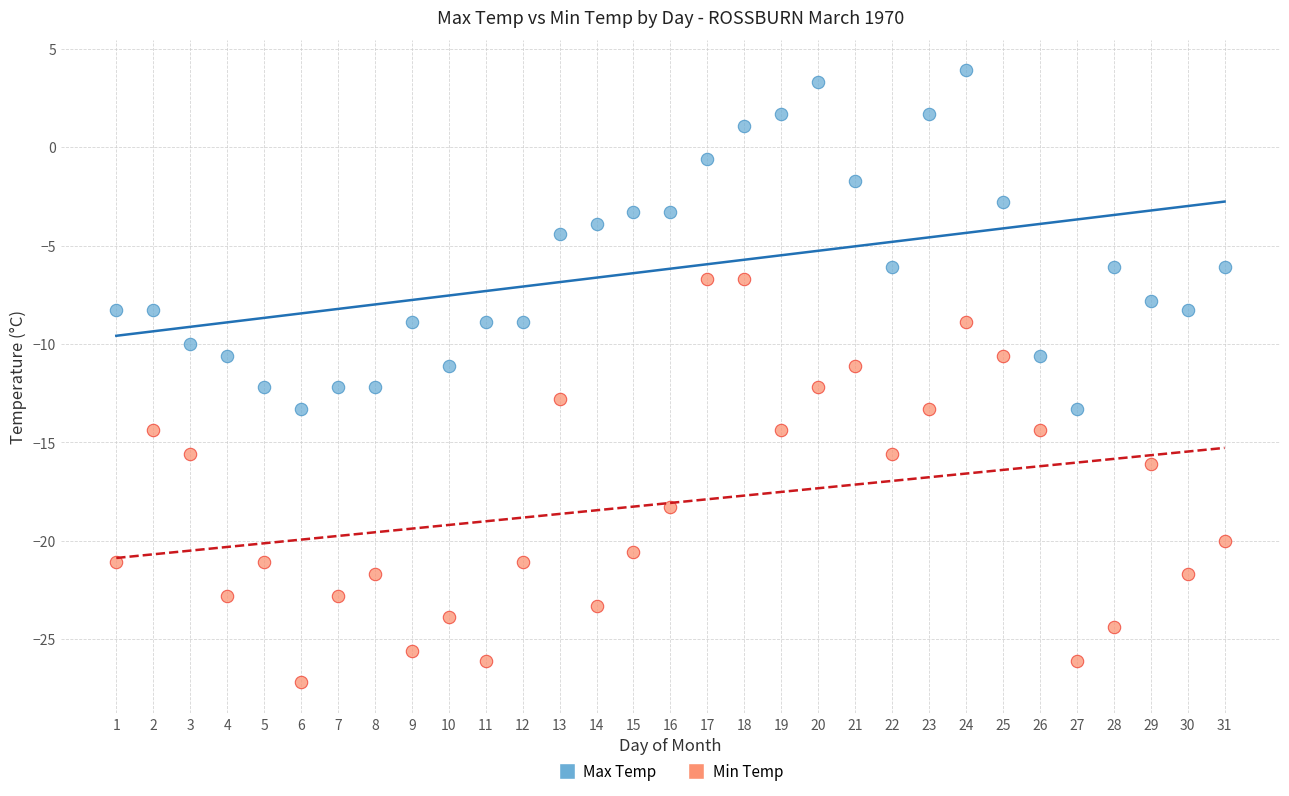

Across all data points, what is the range of Y values (max minus min)?

31.1